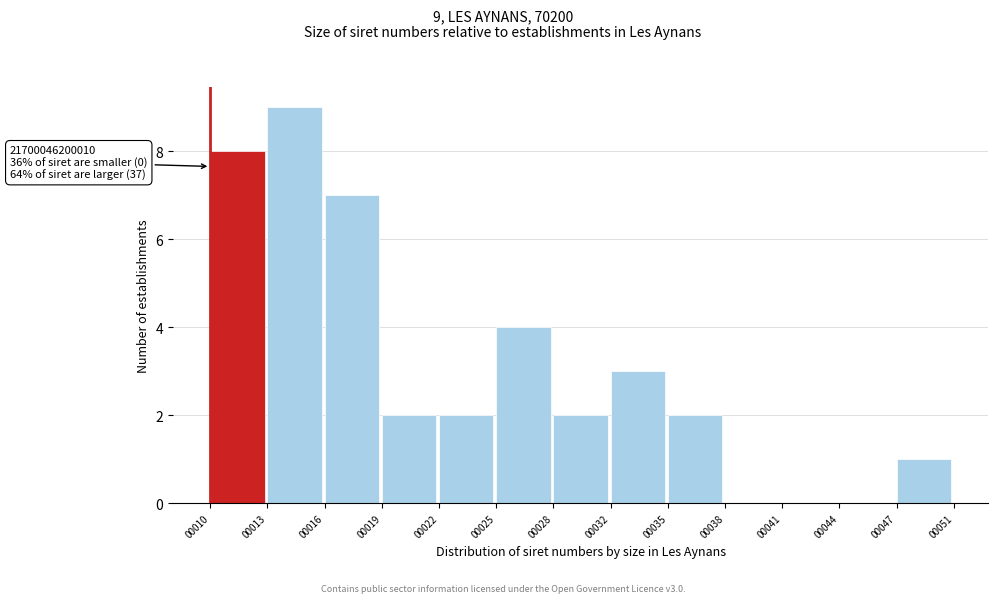

Reading left to right, what are all the values shown in this chart?

00010=8	00013=9	00016=7	00019=2	00022=2	00025=4	00028=2	00032=3	00035=2	00038=0	00041=0	00044=0	00047=1